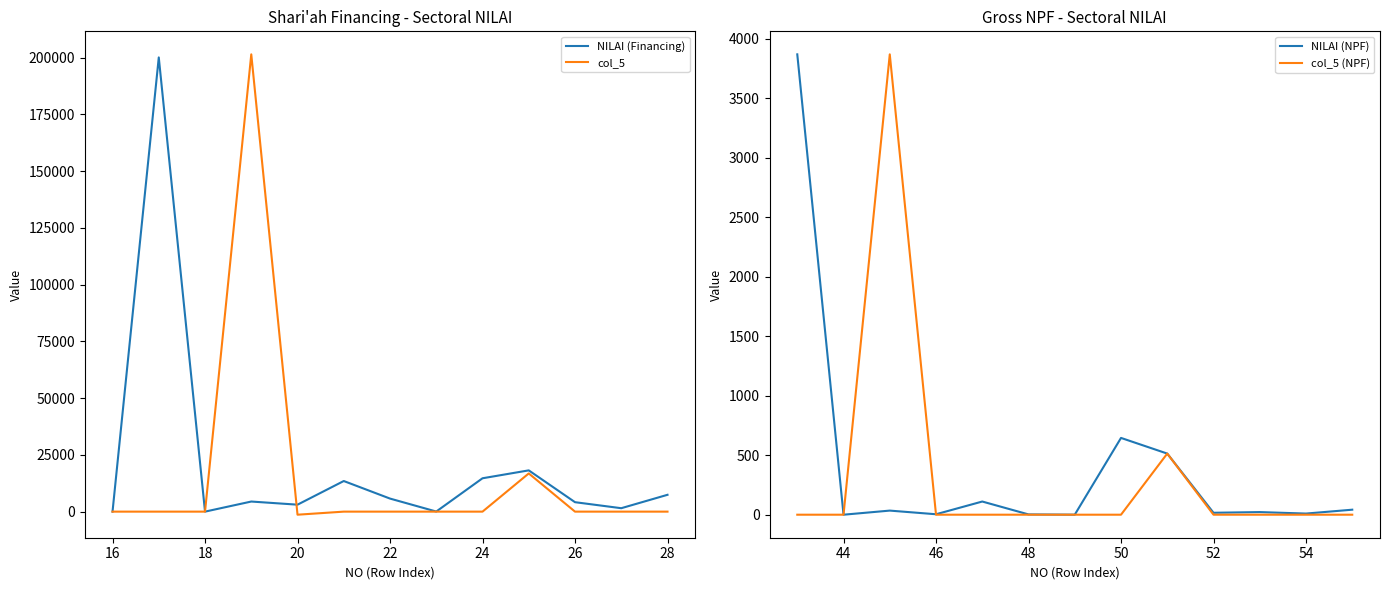

What is the maximum value for col_5 (NPF)?

3868.2